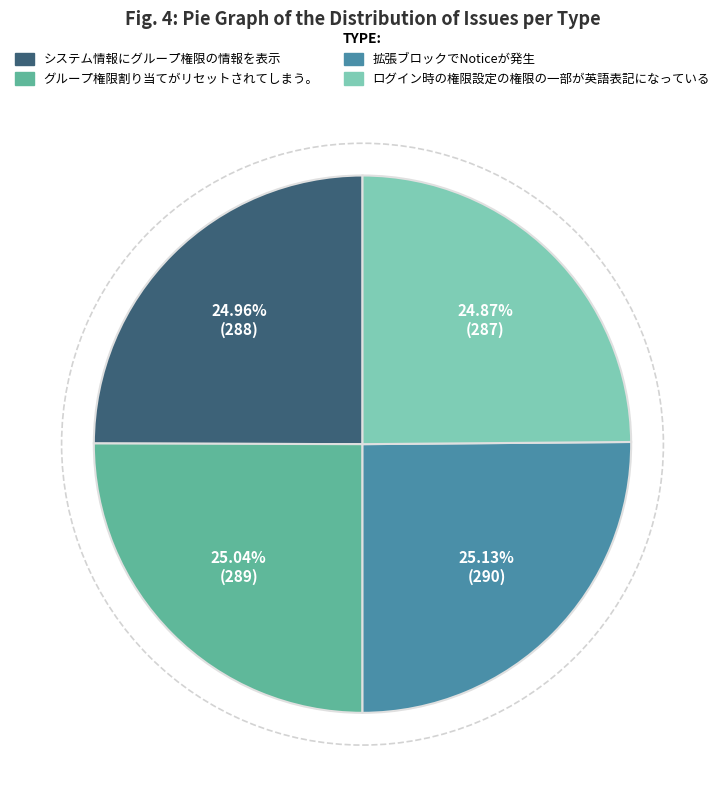

What percentage is the 拡張ブロックでNoticeが発生 slice, to the nearest percent?

25%